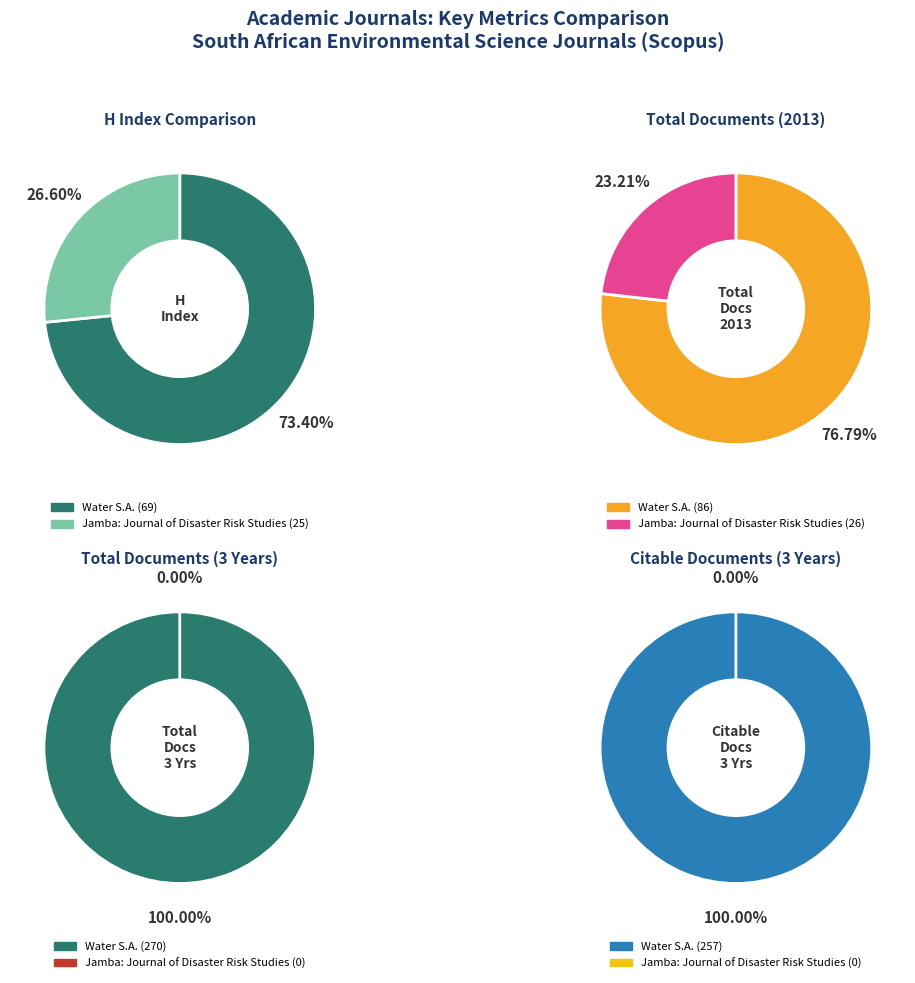

Rank the series by their maximum value, from lowest to highest.

H index, Total Docs. (2013), Citable Docs. (3years), Total Docs. (3years)